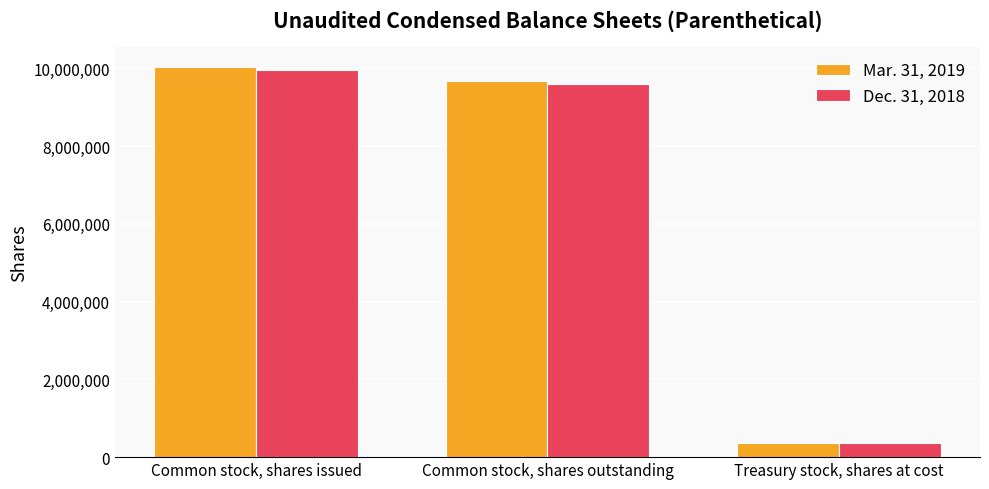

Which series has the largest range (max minus min)?

Mar. 31, 2019